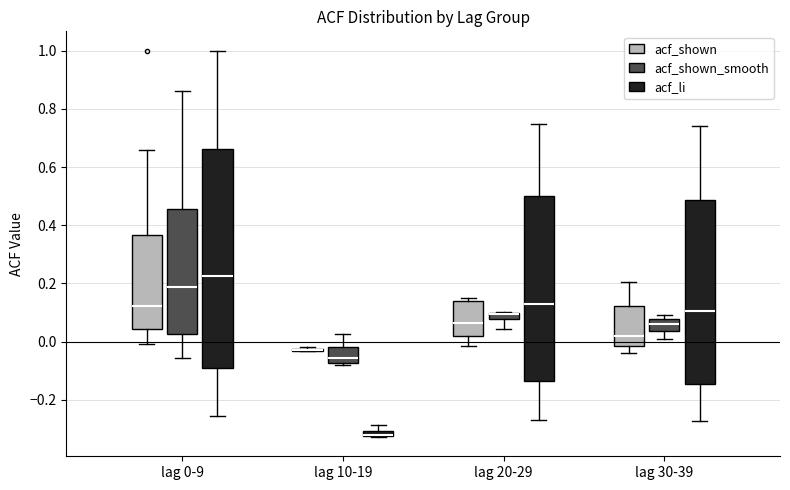

Where is the upper edge of the box for lag 10-19 (acf_li) on the y-axis? The values are not printed on the chart, so give them approximately, as read against the axis.

-0.30